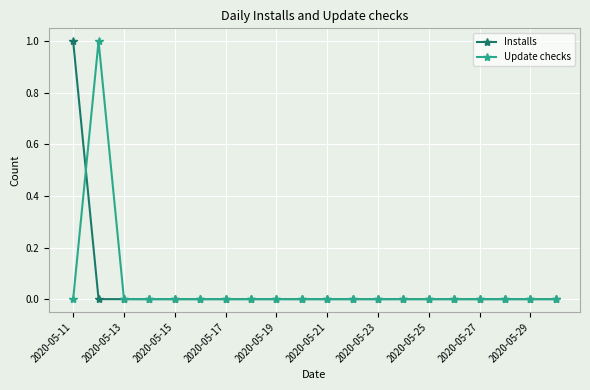

How many intersections are there between Installs and Update checks?

1